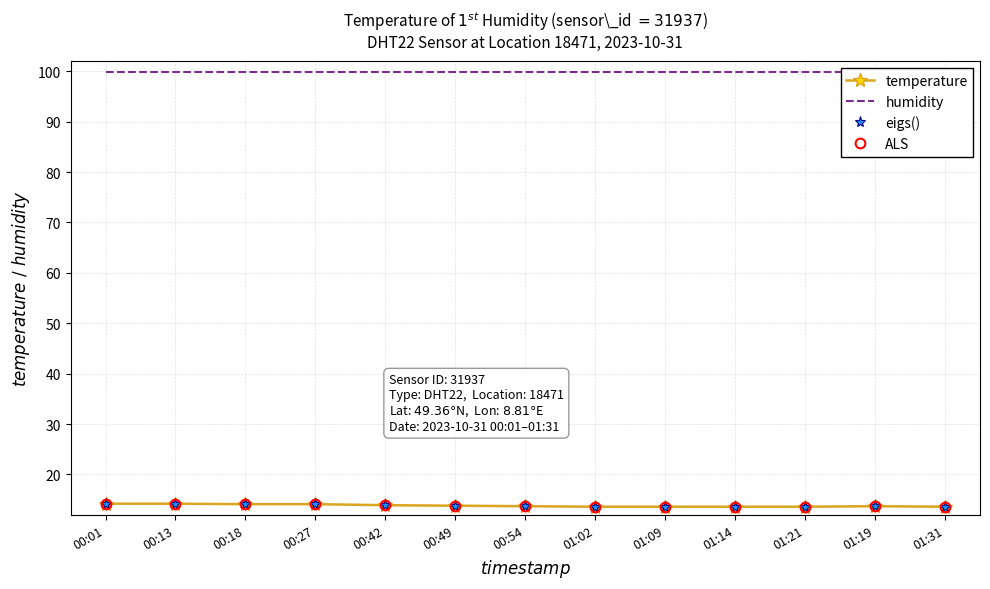

What is the total value across all series at 01:21?

140.7